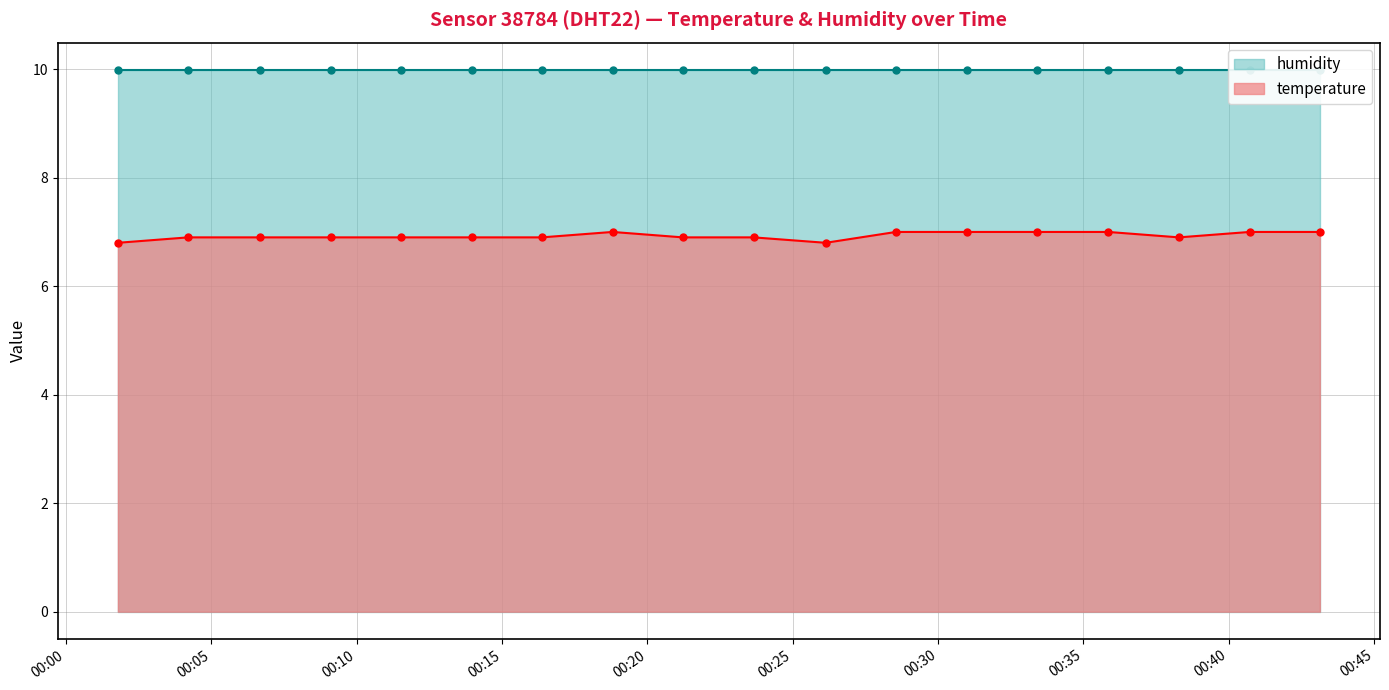

Is it true that the value at 2023-12-22T00:01:47 is 6.8?

True